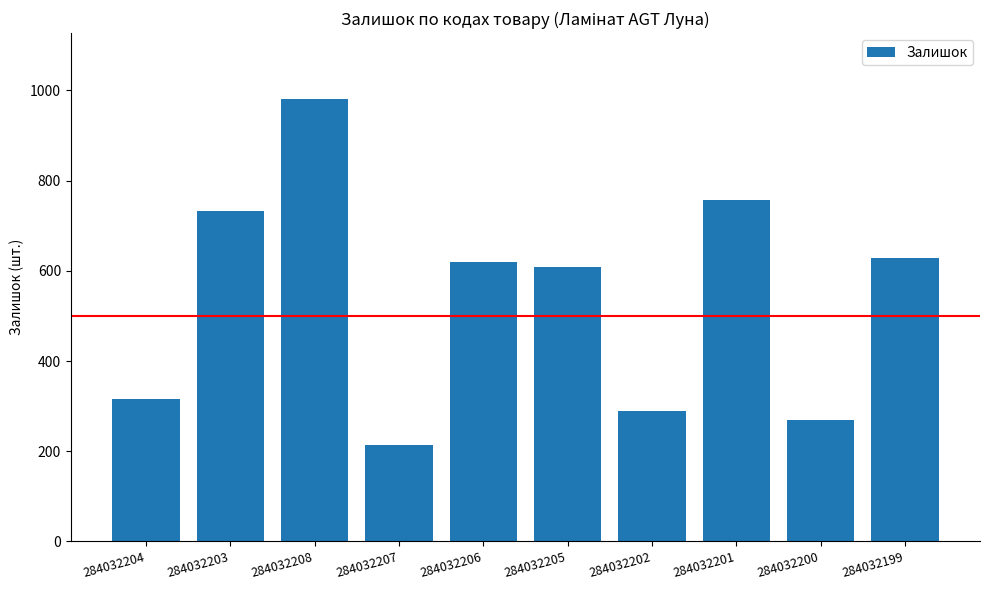

What is the label of the 5th bar from the right?

284032205